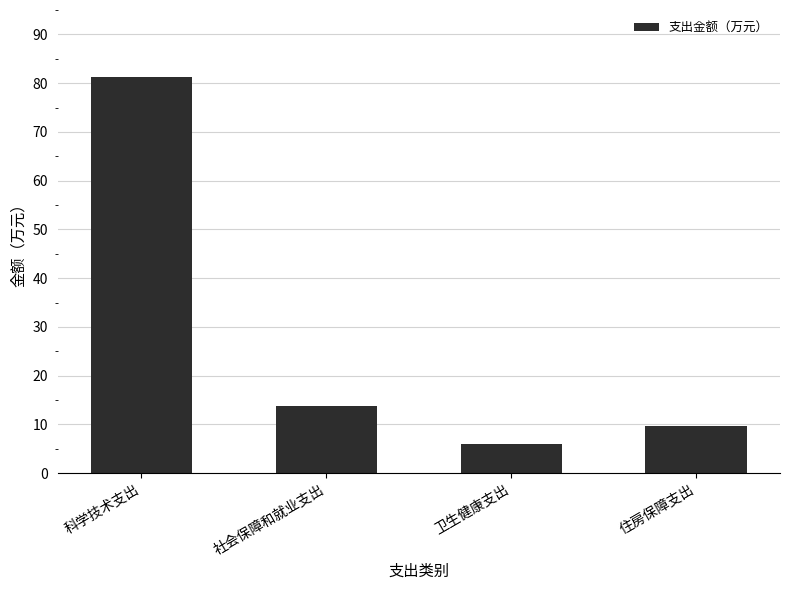

What is the change in value from 社会保障和就业支出 to 住房保障支出?

-3.9